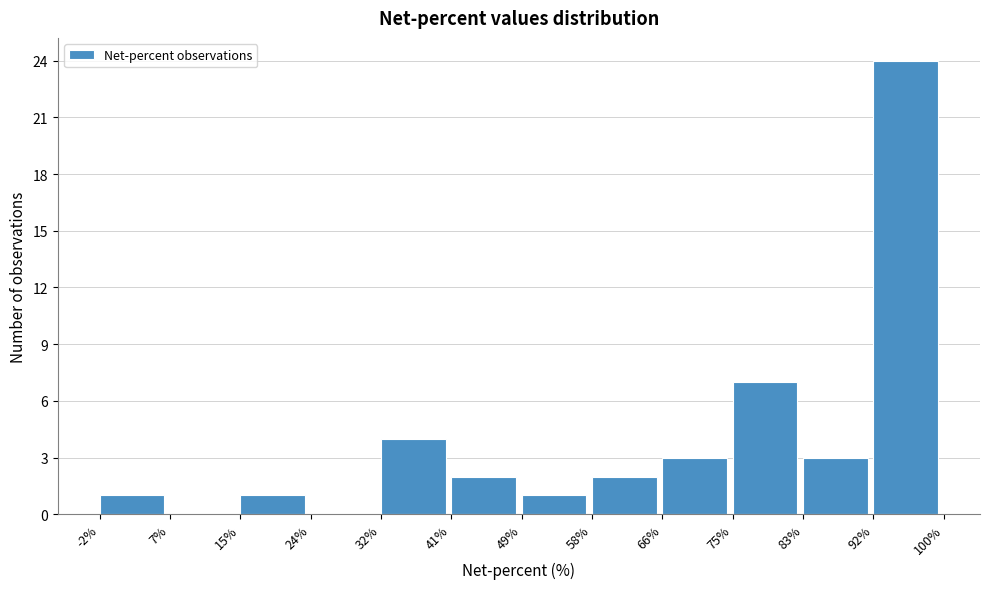

Reading left to right, transcribe this chart: for each bar, give the range it covers on the x-axis and its height. The values are not printed on the chart, so give them approximately, as read against the axis.

-2% to 7%: 1
7% to 15%: 0
15% to 24%: 1
24% to 32%: 0
32% to 41%: 4
41% to 49%: 2
49% to 58%: 1
58% to 66%: 2
66% to 75%: 3
75% to 83%: 7
83% to 92%: 3
92% to 100%: 24